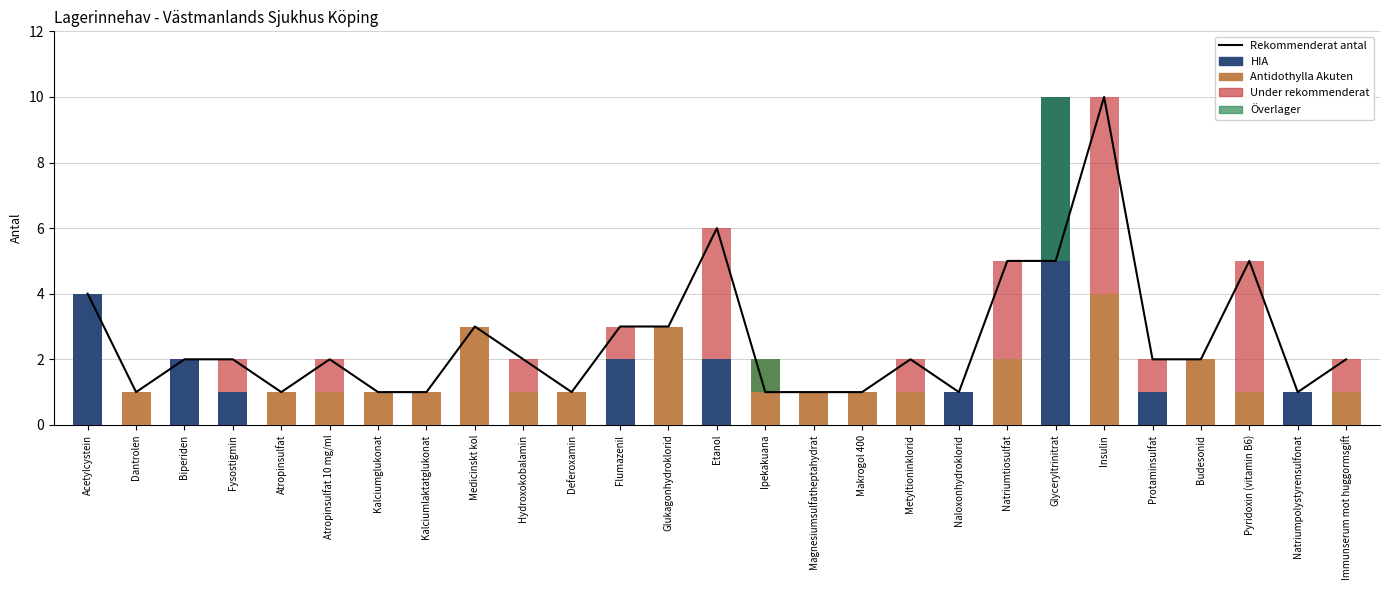

What is the average value?

3